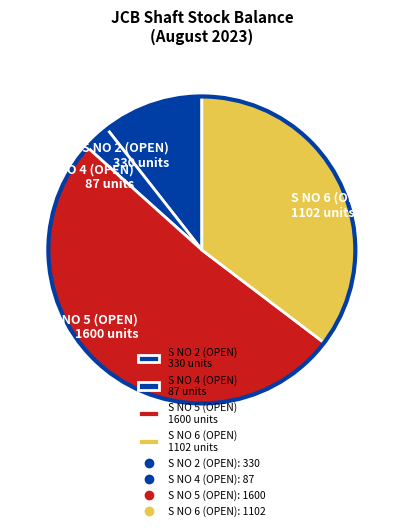

Count the number of slices in the pie.

4